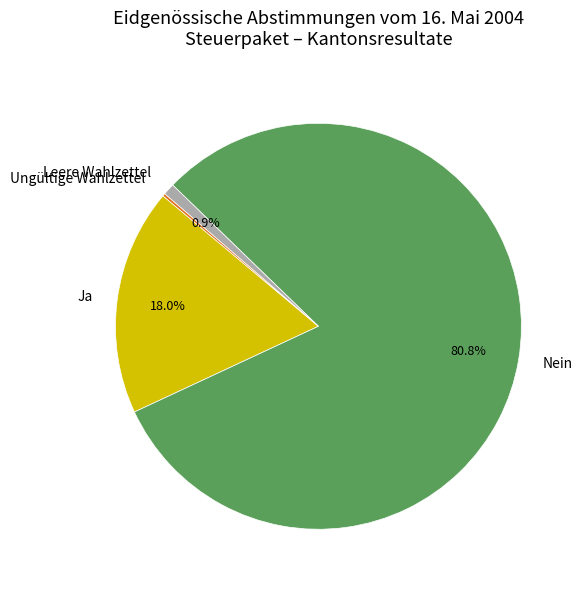

Do Ja and Nein together represent more than half of the pie?

Yes